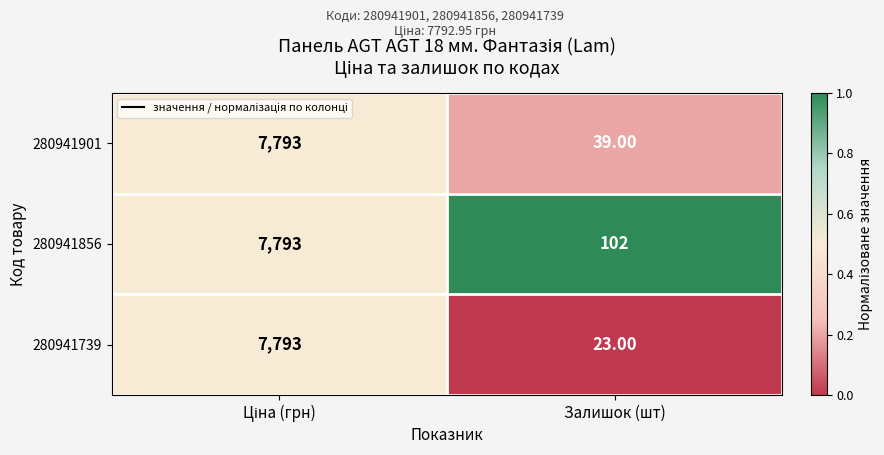

What is the total value across all series at Залишок (шт)?

164